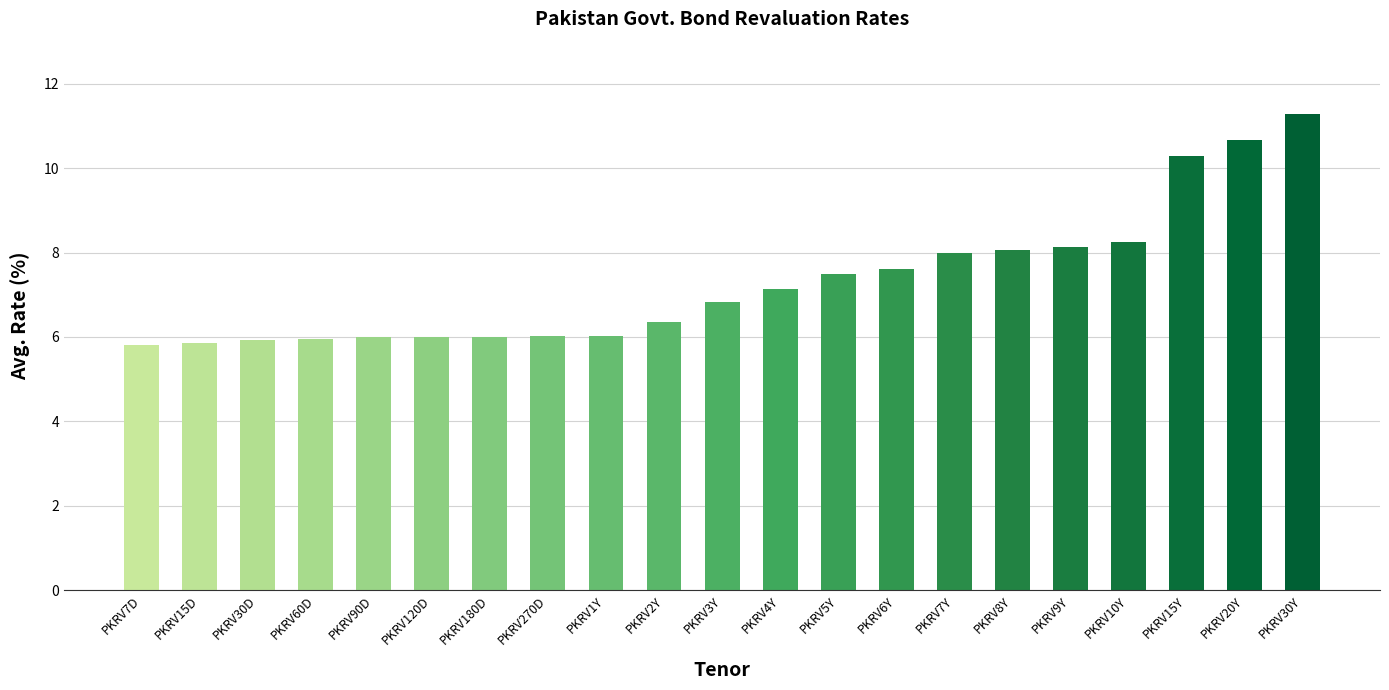

What is the difference between the values at PKRV120D and PKRV7D?

0.2